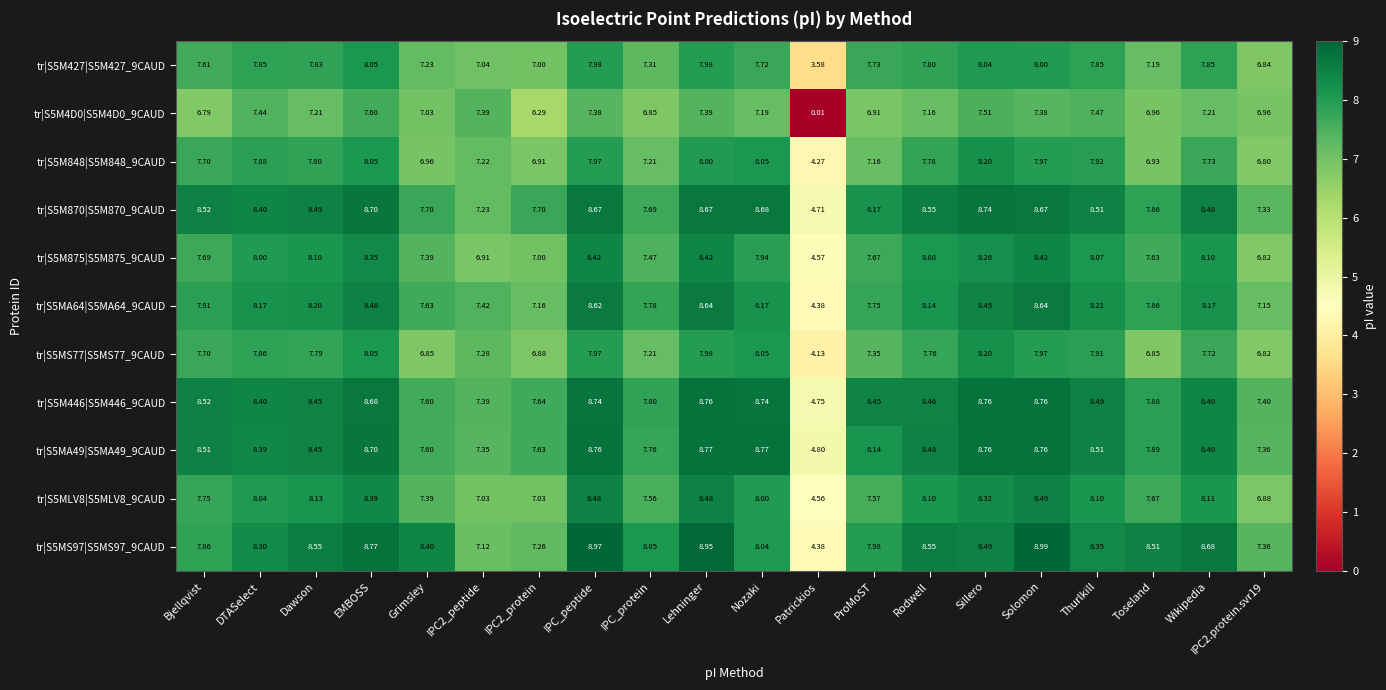

Where is tr|S5M446|S5M446_9CAUD nearest to the value 6?

Patrickios